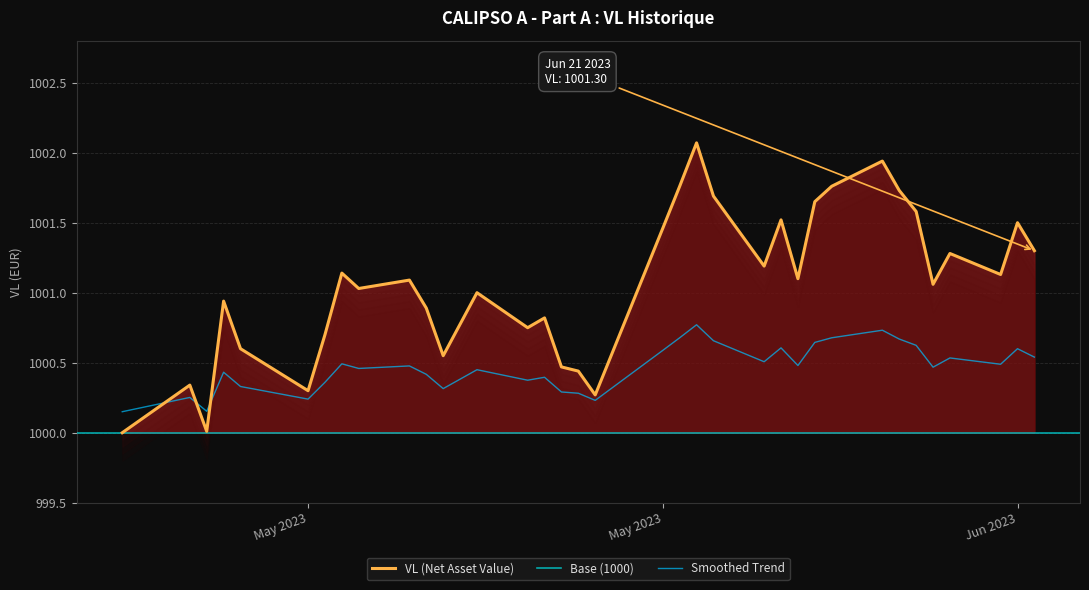

What is the smallest value displayed?

1000.0